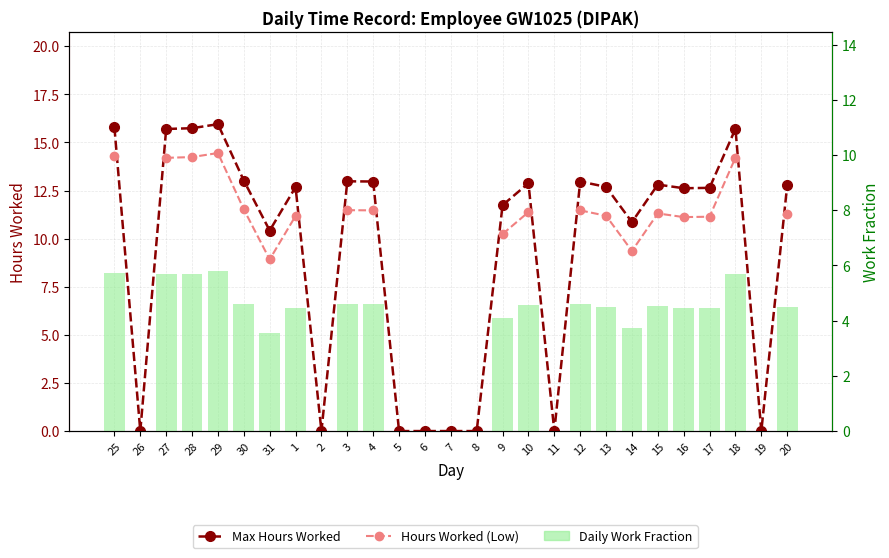

The value of Daily Work Fraction at 6 is -3.4. True or false?

False